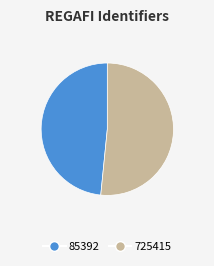

Rank the categories by value from highest to lowest.

725415, 85392